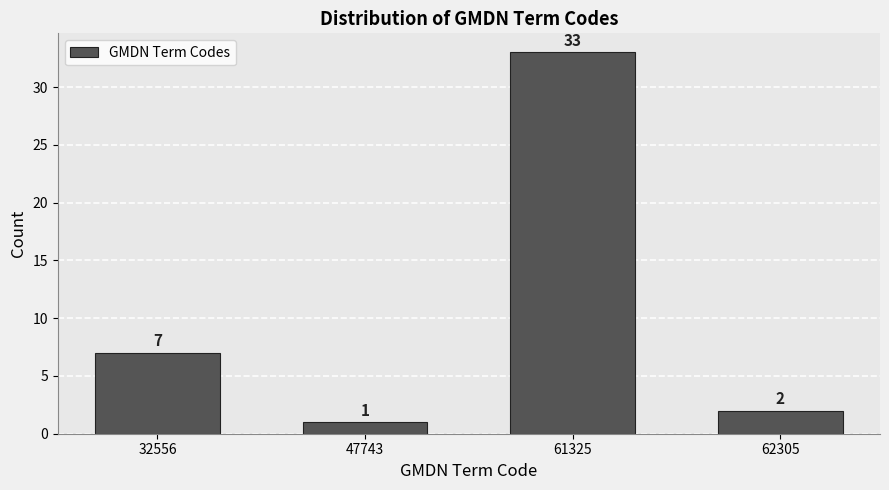

Reading right to left, transcribe all the data shown in this chart.

62305=2	61325=33	47743=1	32556=7